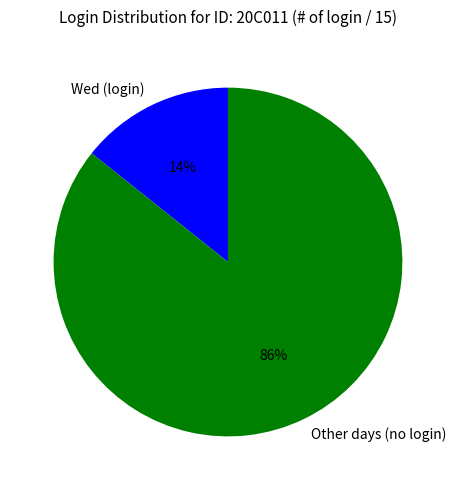

The Other days (no login) slice represents 86% of the pie. True or false?

True